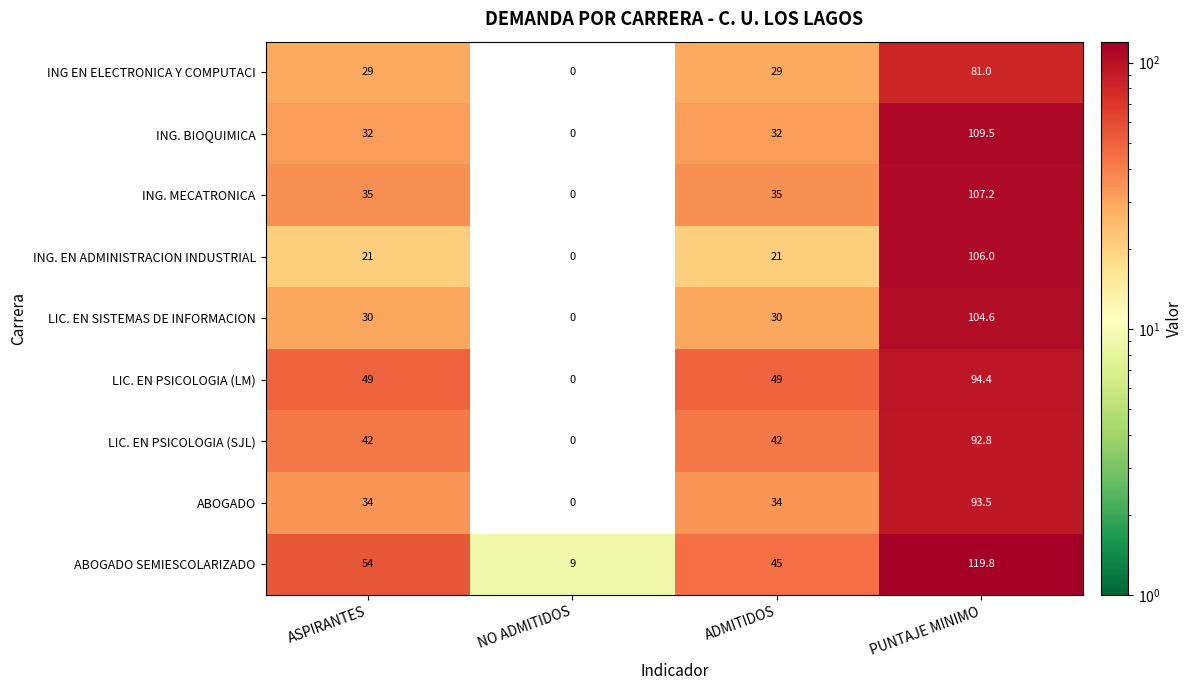

How many series are shown in this chart?

9